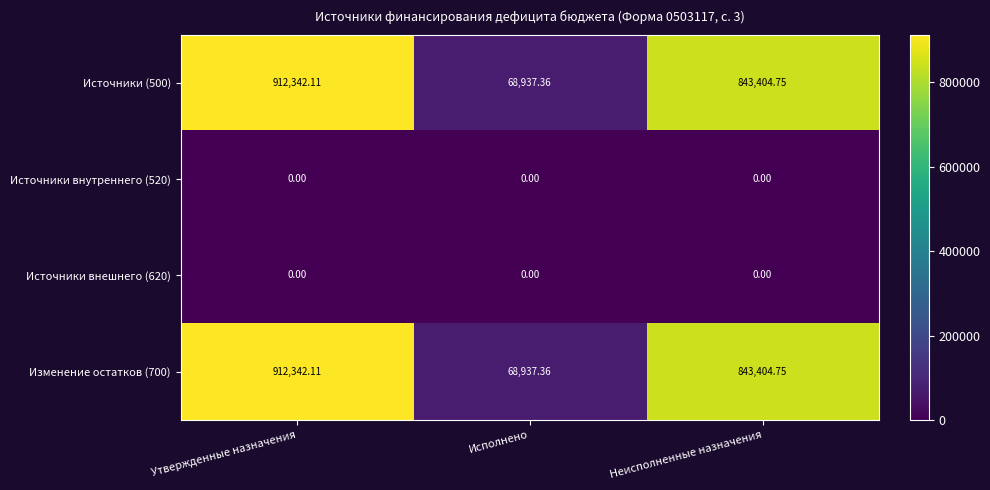

Count the number of data series in this chart.

4